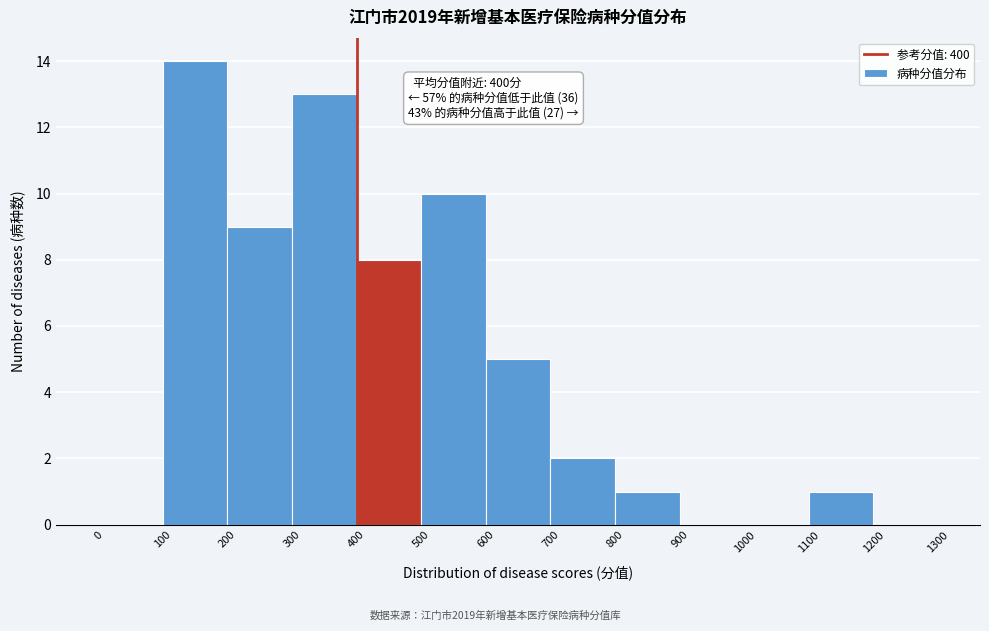

Over which range of the x-axis is the bar tallest?

100 to 200